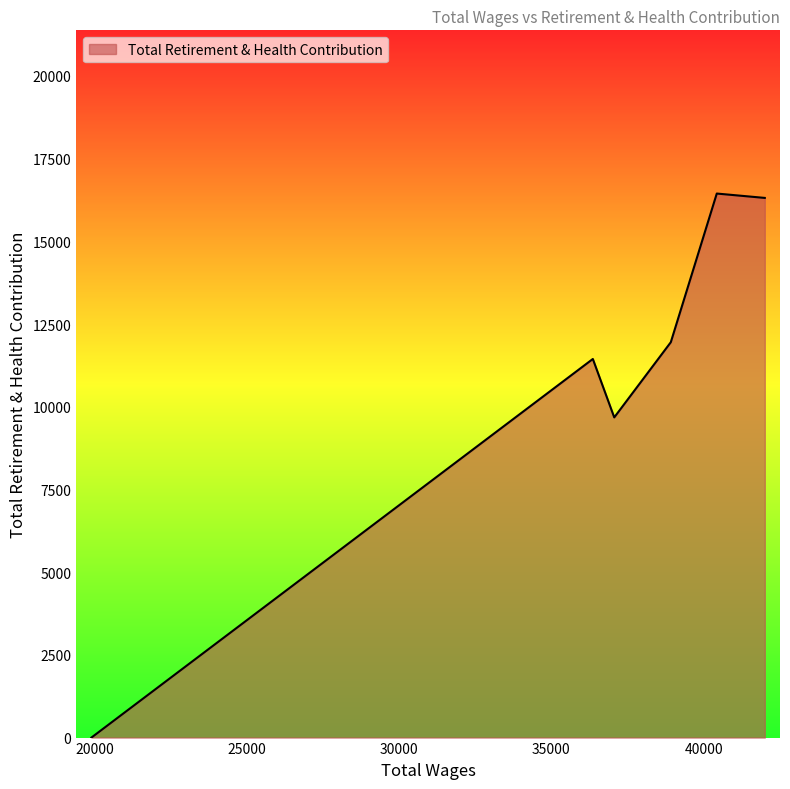

What is the maximum value shown in the chart?

16444